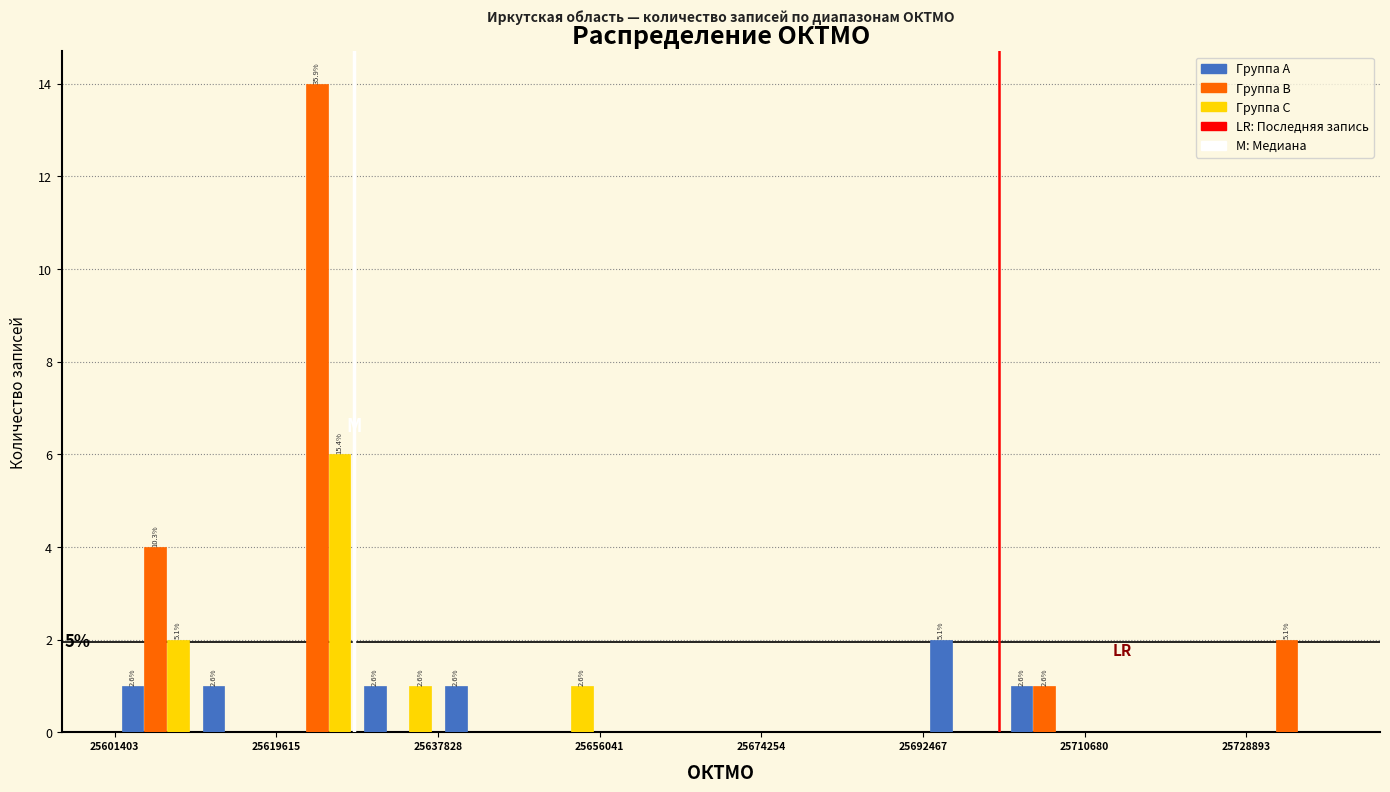

In the Группа C series, which range on the x-axis has the tallest bar?

25620000 to 25628000